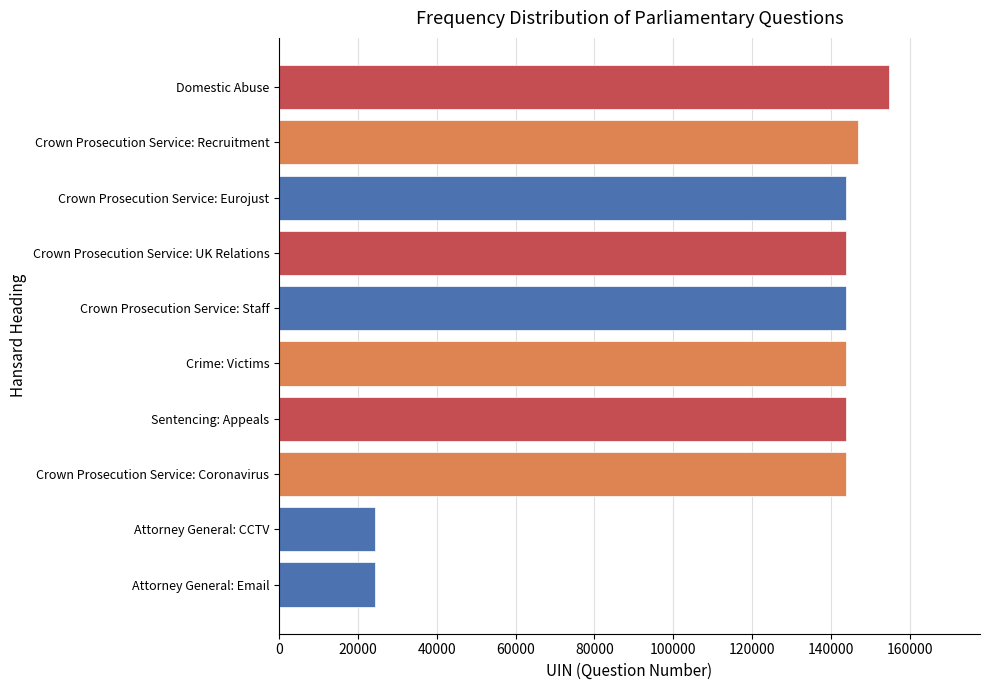

Does the chart contain stacked bars?

No